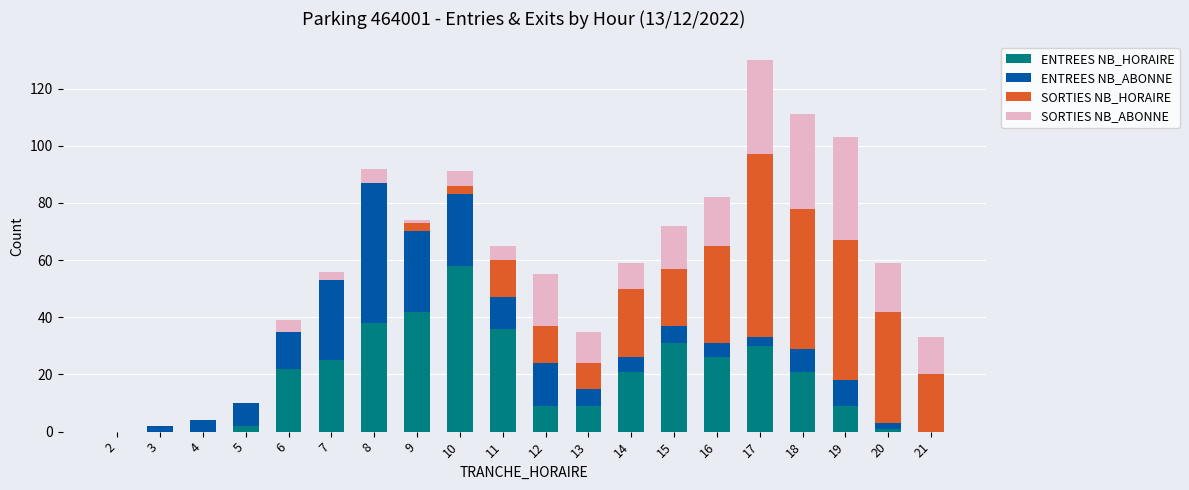

The ENTREES NB_HORAIRE series shows 66 at 9. True or false?

False